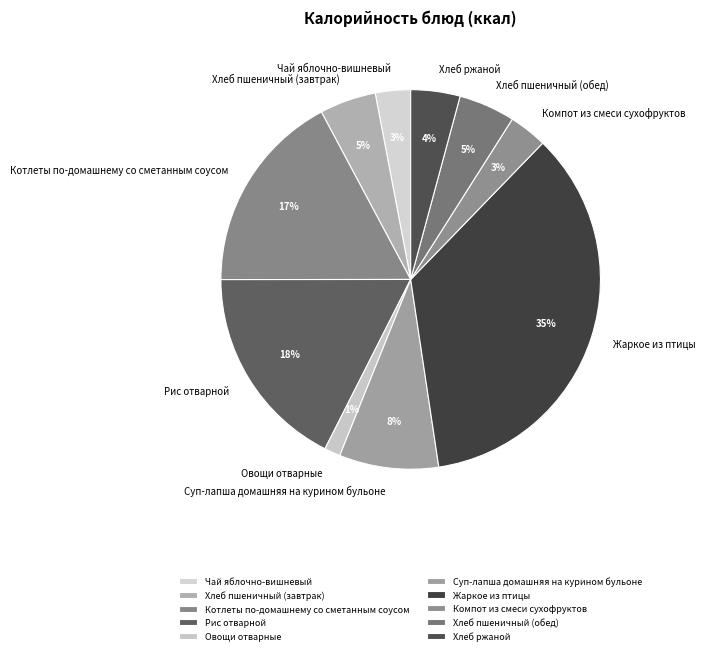

Approximately how many times larger is the value at Чай яблочно-вишневый compared to Хлеб пшеничный (обед)?

0.6